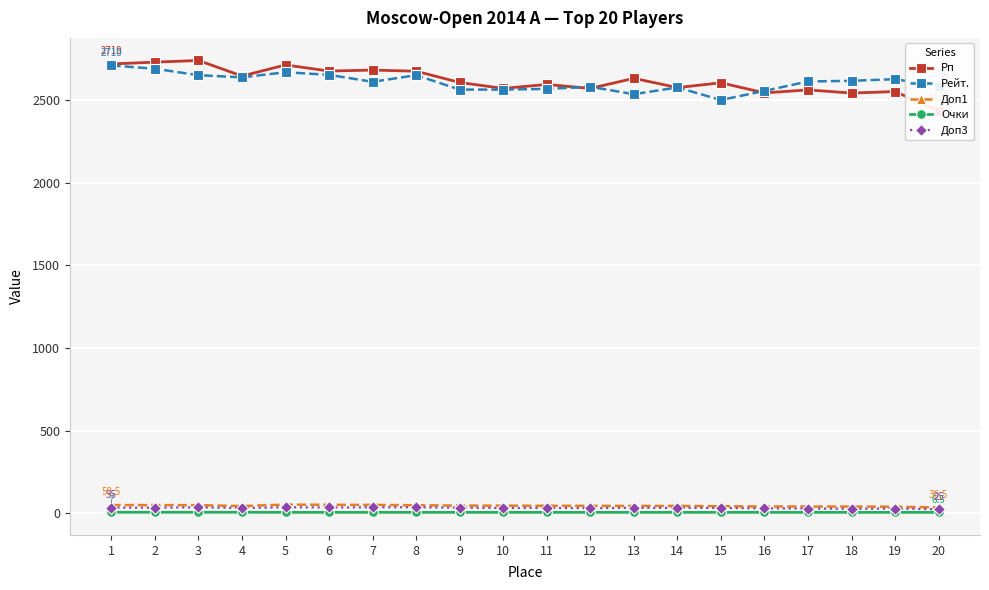

What is the approximate value of Очки at 11?

6.5